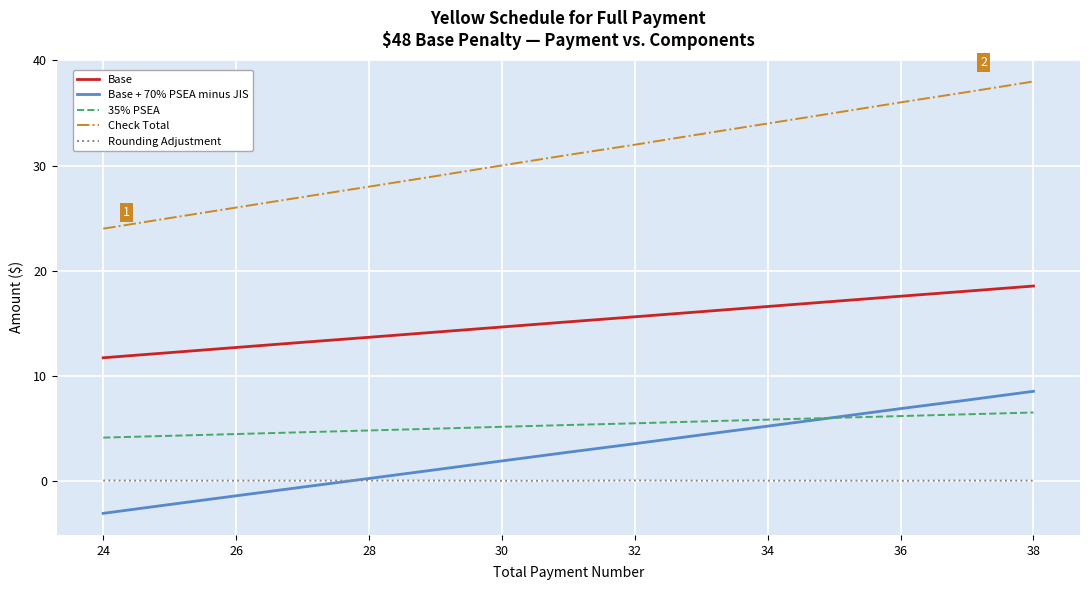

What is the difference between the maximum and minimum values in the 35% PSEA series?

2.4